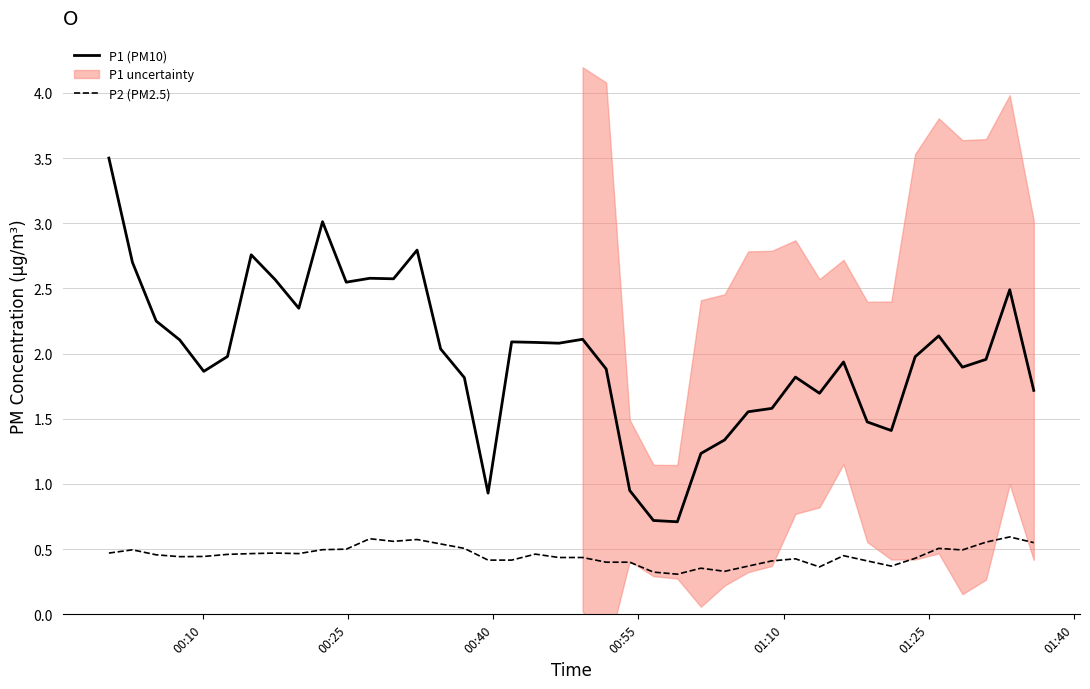

True or false: P1 (PM10) and P2 (PM2.5) intersect in this chart.

False